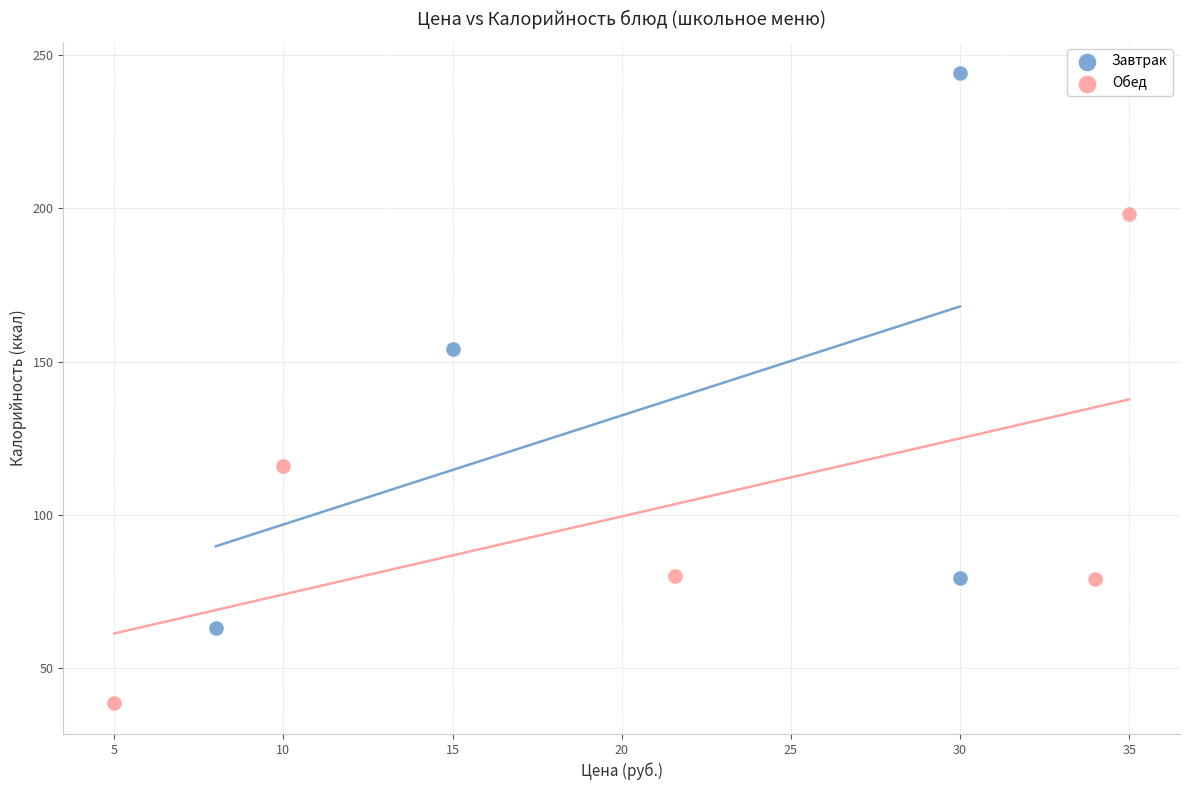

Which series contains the lowest Y value?

Обед